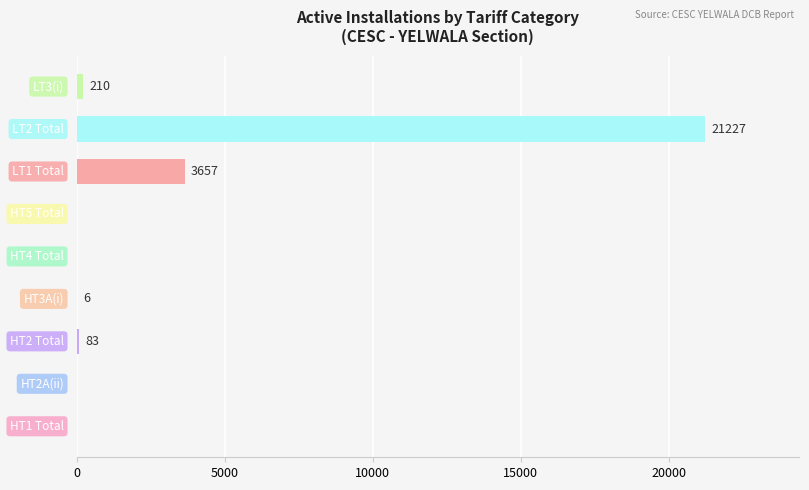

How many series are shown in this chart?

1